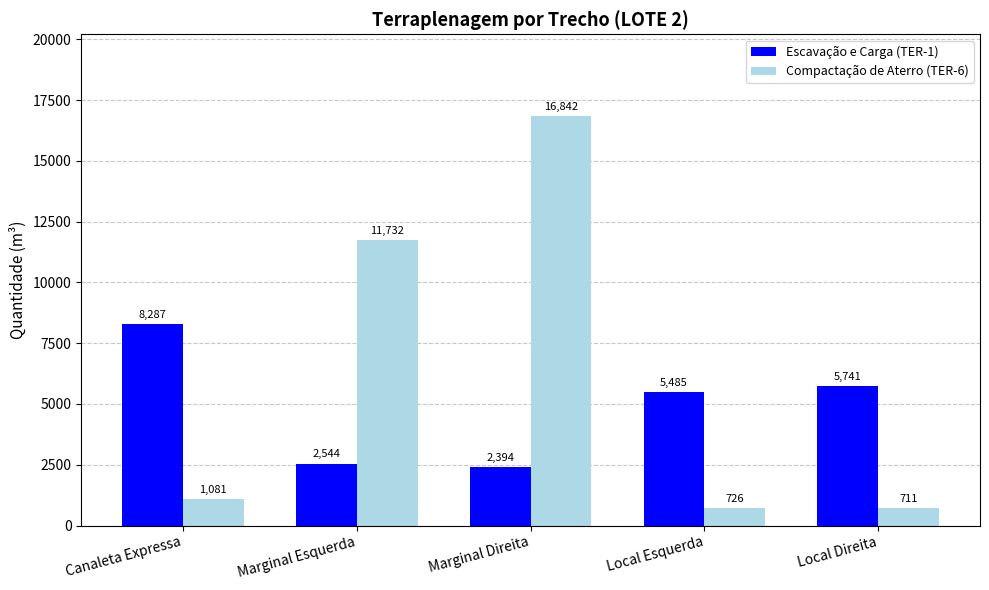

Read the Escavação e Carga (TER-1) value at Local Esquerda.

5485.0